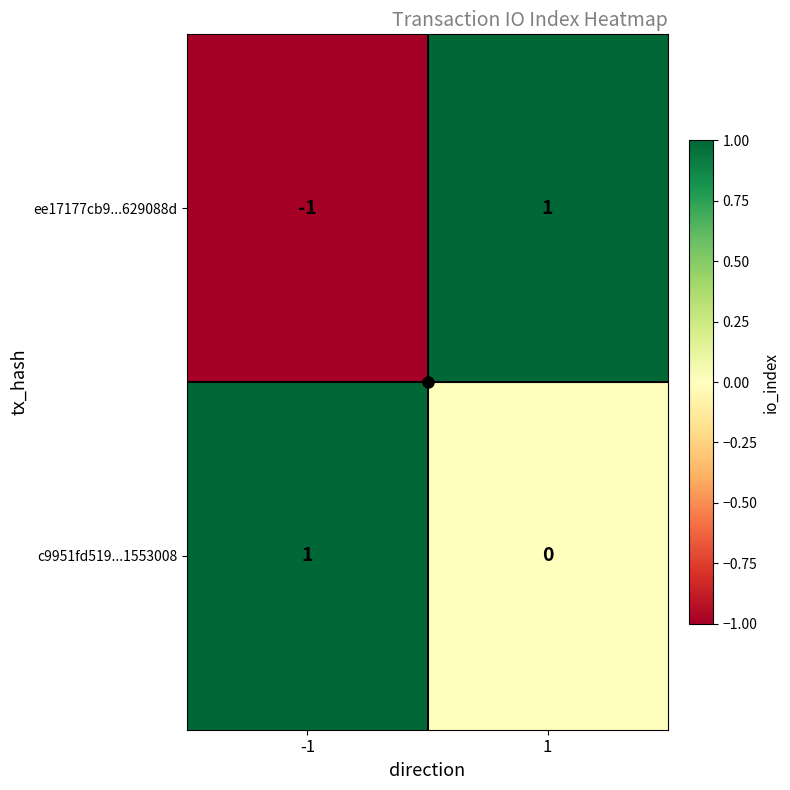

Which series has the largest range (max minus min)?

ee17177cb9...629088d